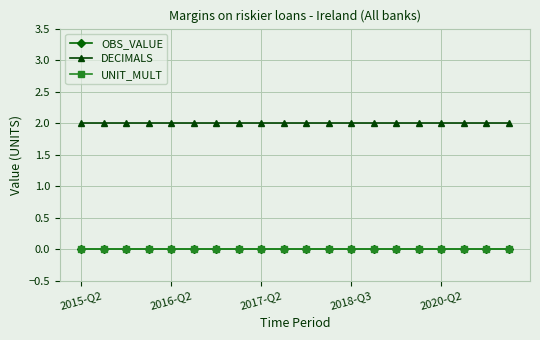

Is this an area chart (filled region under the line)?

No